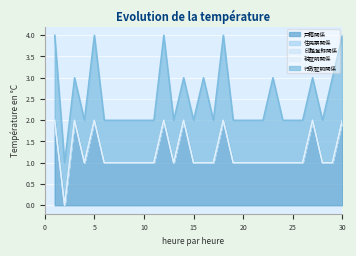

At which label does 税証明関係 reach its minimum?

1